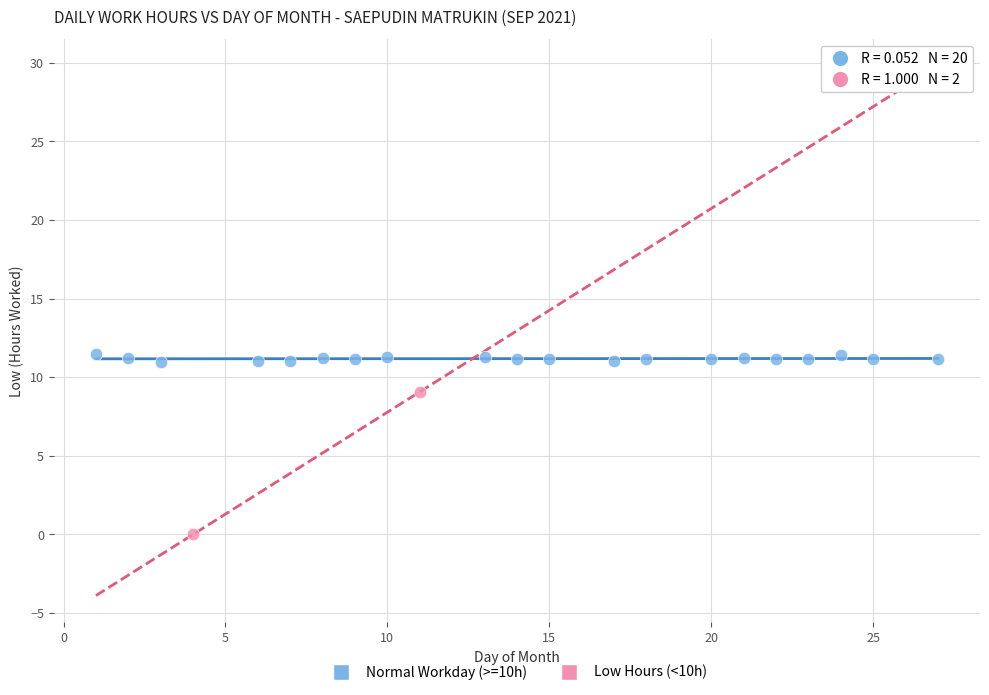

What are all the series names shown in the legend?

Normal Workday (>=10h), Low Hours (<10h)